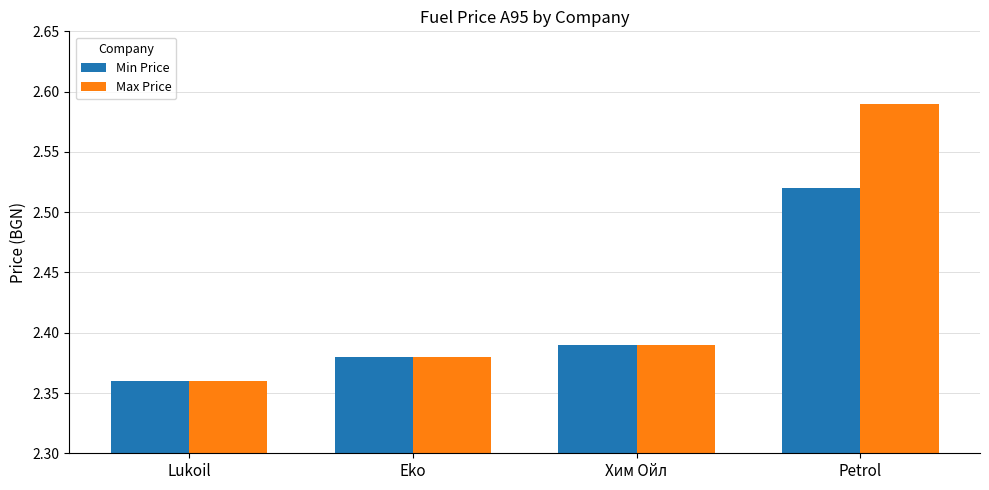

How many bars are there in each group?

2